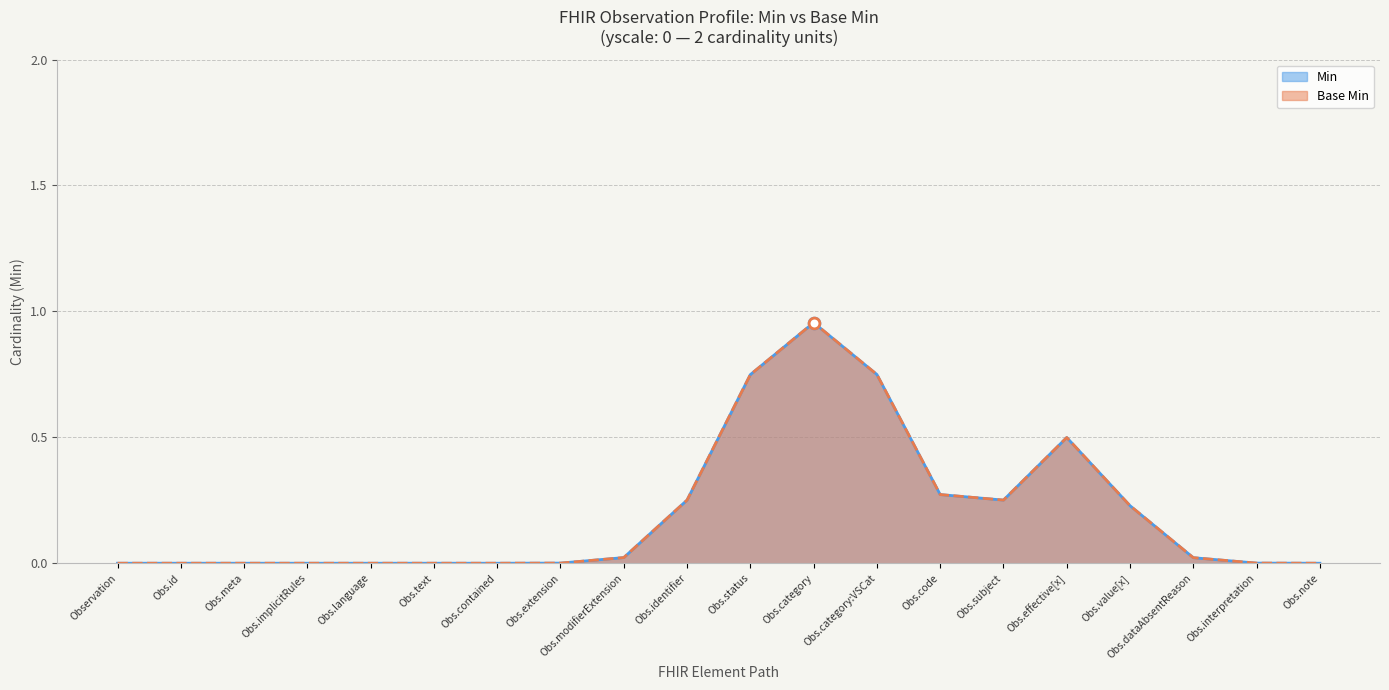

Which series has the largest total across all categories?

Min